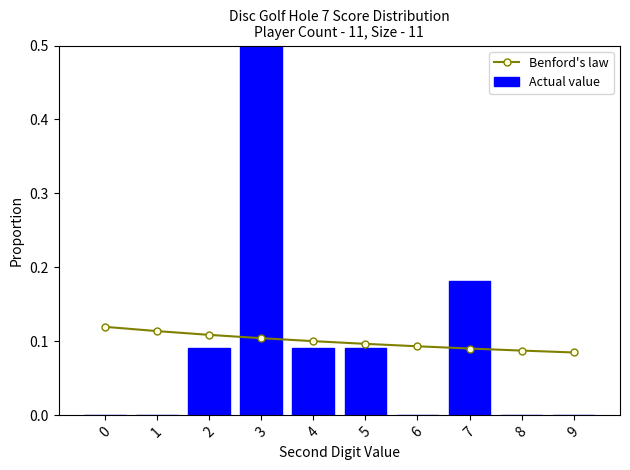

The value of Benford's law at 8 is 0.0. True or false?

False